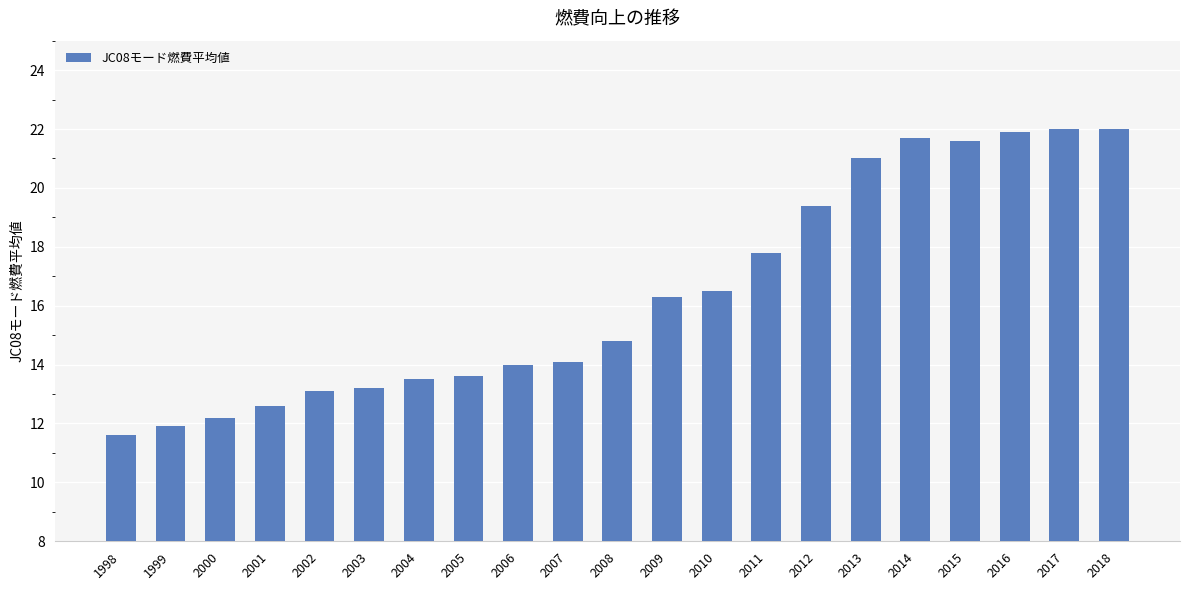

Approximately how many times larger is the value at 2012 compared to 2015?

0.9